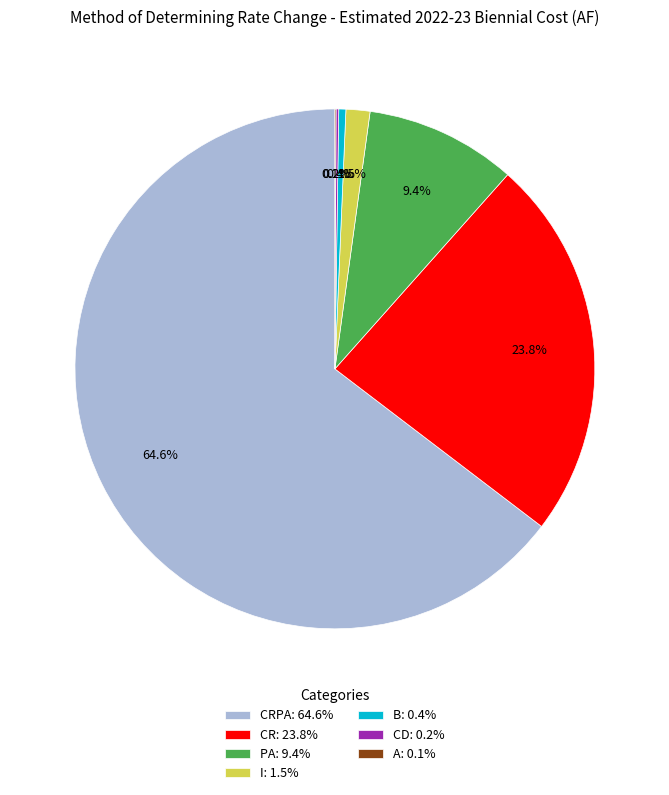

Which slice is the largest?

CRPA: 64.6%